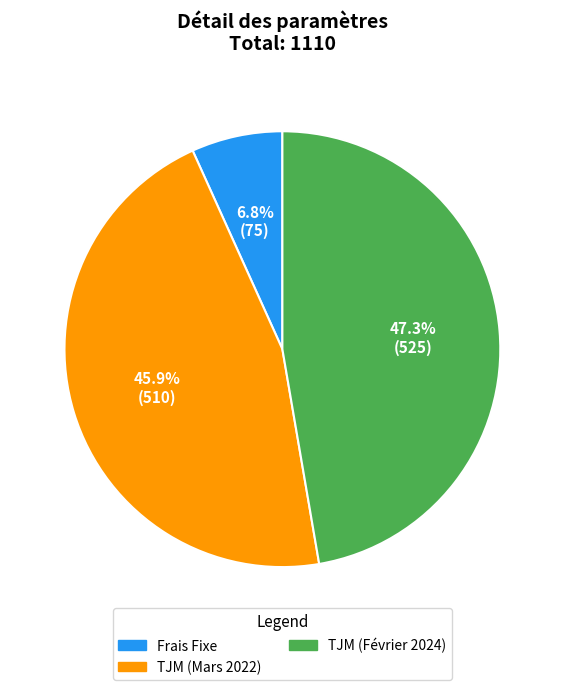

Which has a higher value, Frais Fixe or TJM (Février 2024)?

TJM (Février 2024)